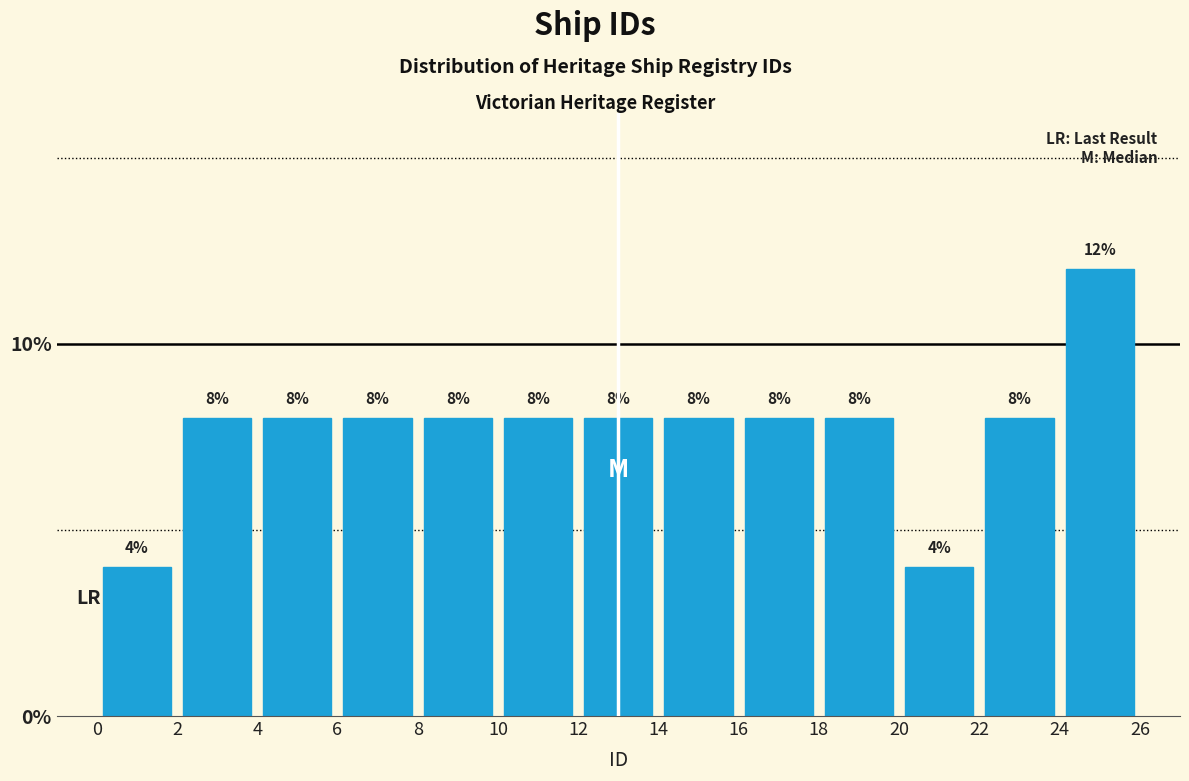

How tall is the bar that spans 4 to 6 on the x-axis?

8